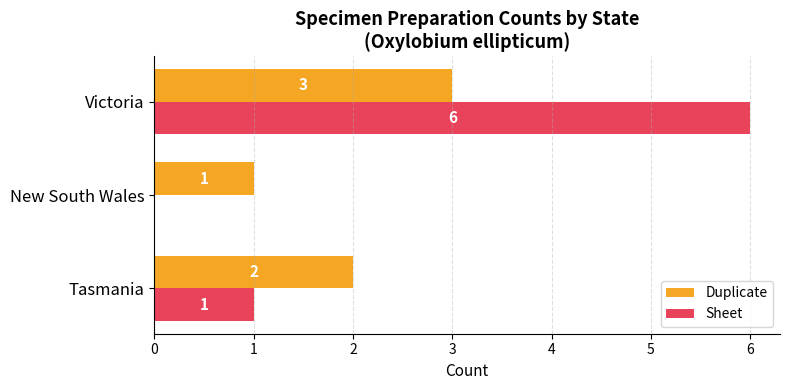

Where is Sheet nearest to the value 3?

Tasmania